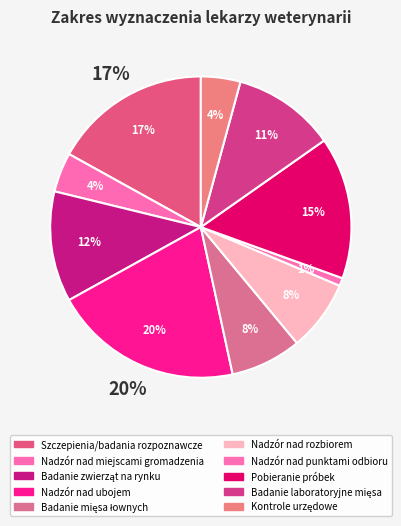

To the nearest percent, what is the difference between the largest and smallest slice percentages?

19%